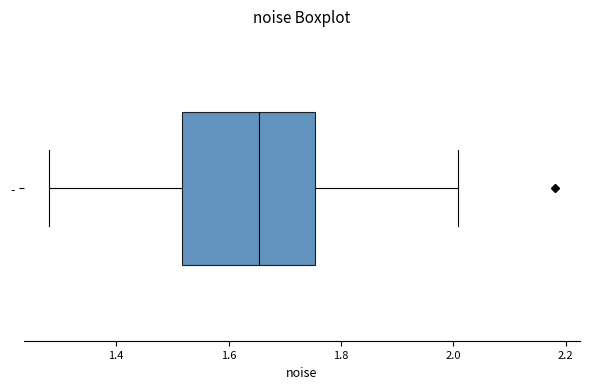

Transcribe this box plot: give where the median line is, the range the box spans, and where the two whiskers end, as read against the x-axis. The values are not printed on the chart, so give them approximately, as read against the axis.

median 1.66, box 1.52 to 1.76, whiskers 1.28 to 2.00